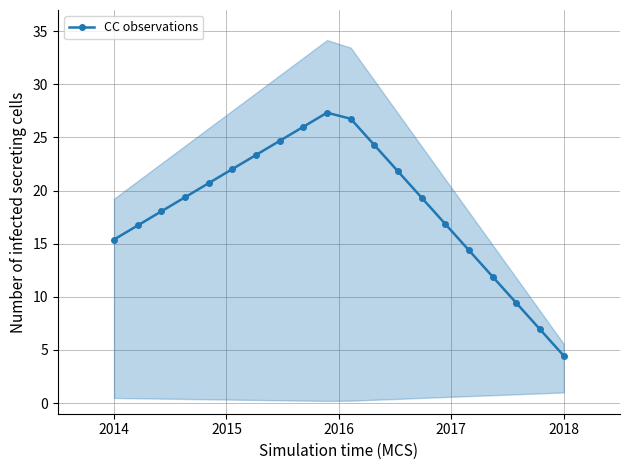

How many points are higher than both their immediate neighbors (excluding endpoints)?

1